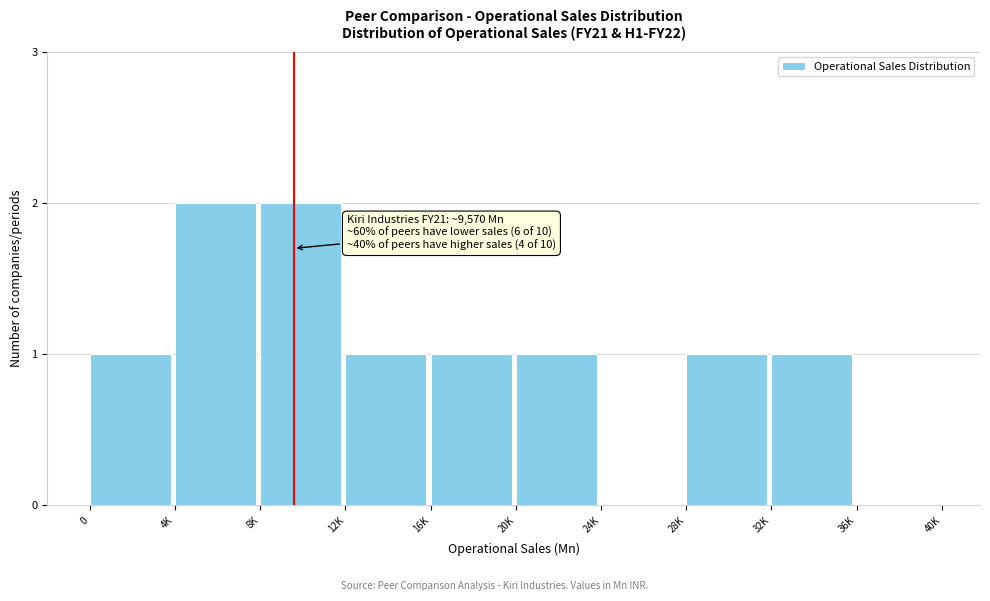

Reading right to left, extract all data points from this chart.

36K=0	32K=1	28K=1	24K=0	20K=1	16K=1	12K=1	8K=2	4K=2	0=1